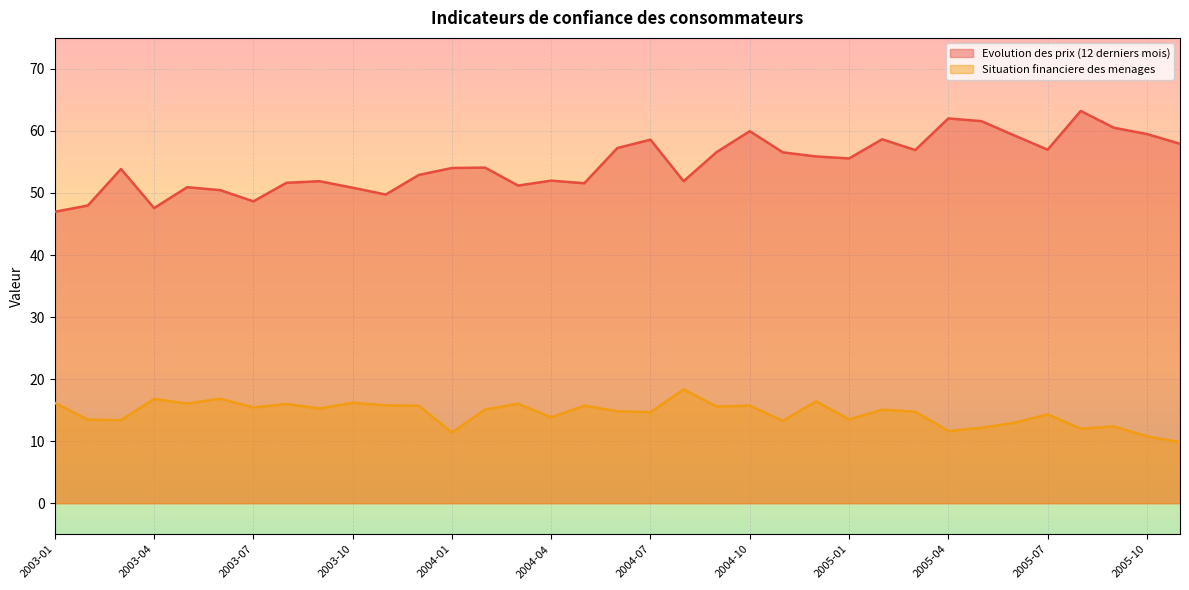

What is the label of the 27th point from the left?

2005-03